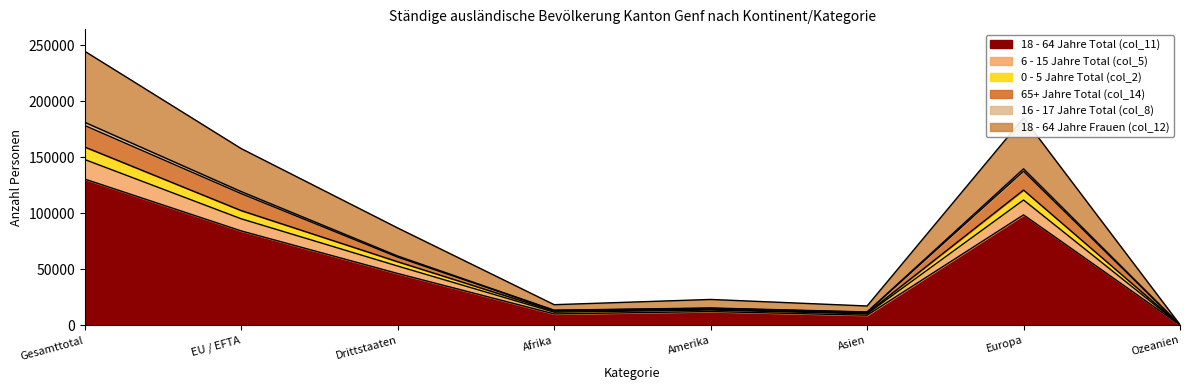

At which label does 18 - 64 Jahre Total (col_11) reach its peak?

Gesamttotal